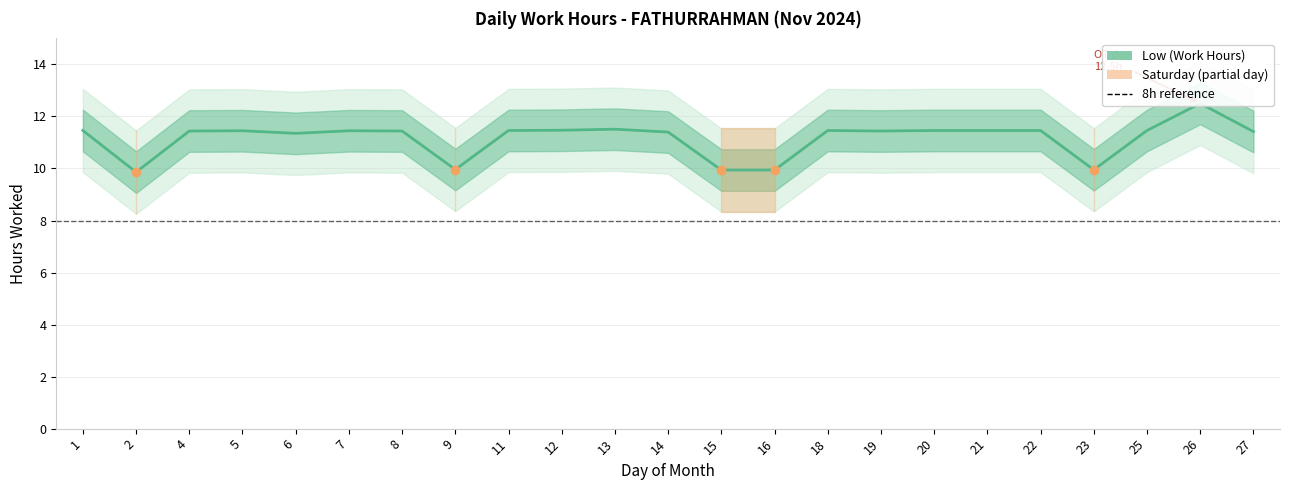

List the labels in order of value, smallest first.

2, 15, 16, 23, 9, 6, 14, 27, 4, 8, 19, 5, 7, 1, 11, 18, 20, 21, 22, 25, 12, 13, 26